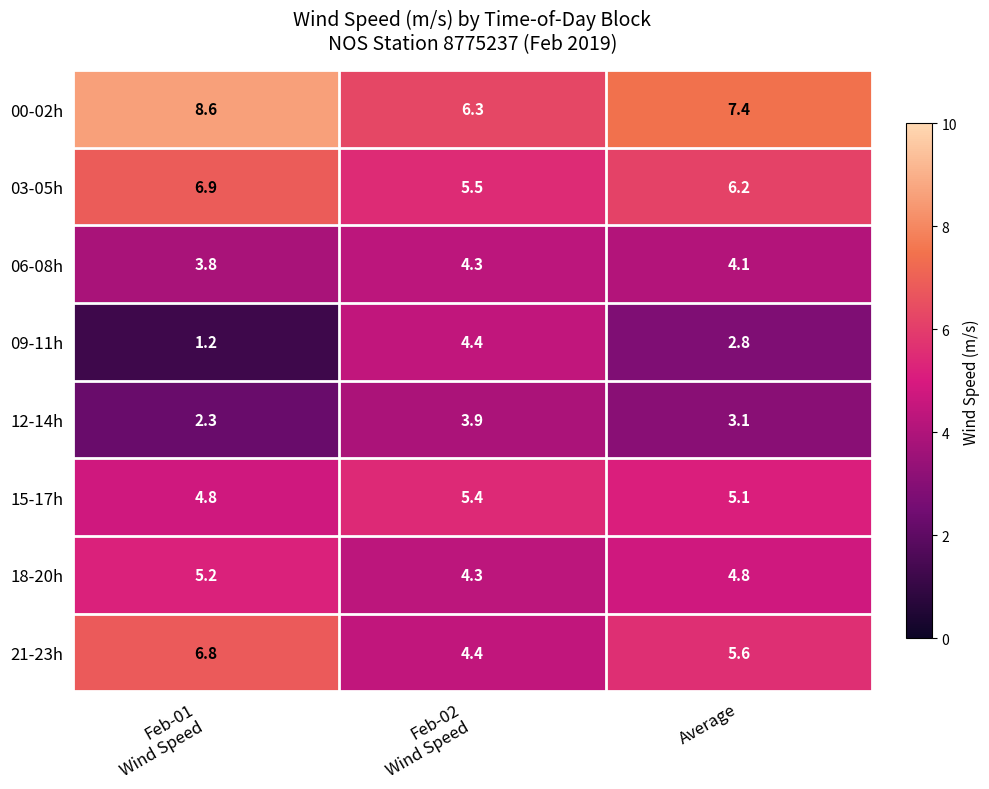

What is the average value of the 12-14h series?

3.1